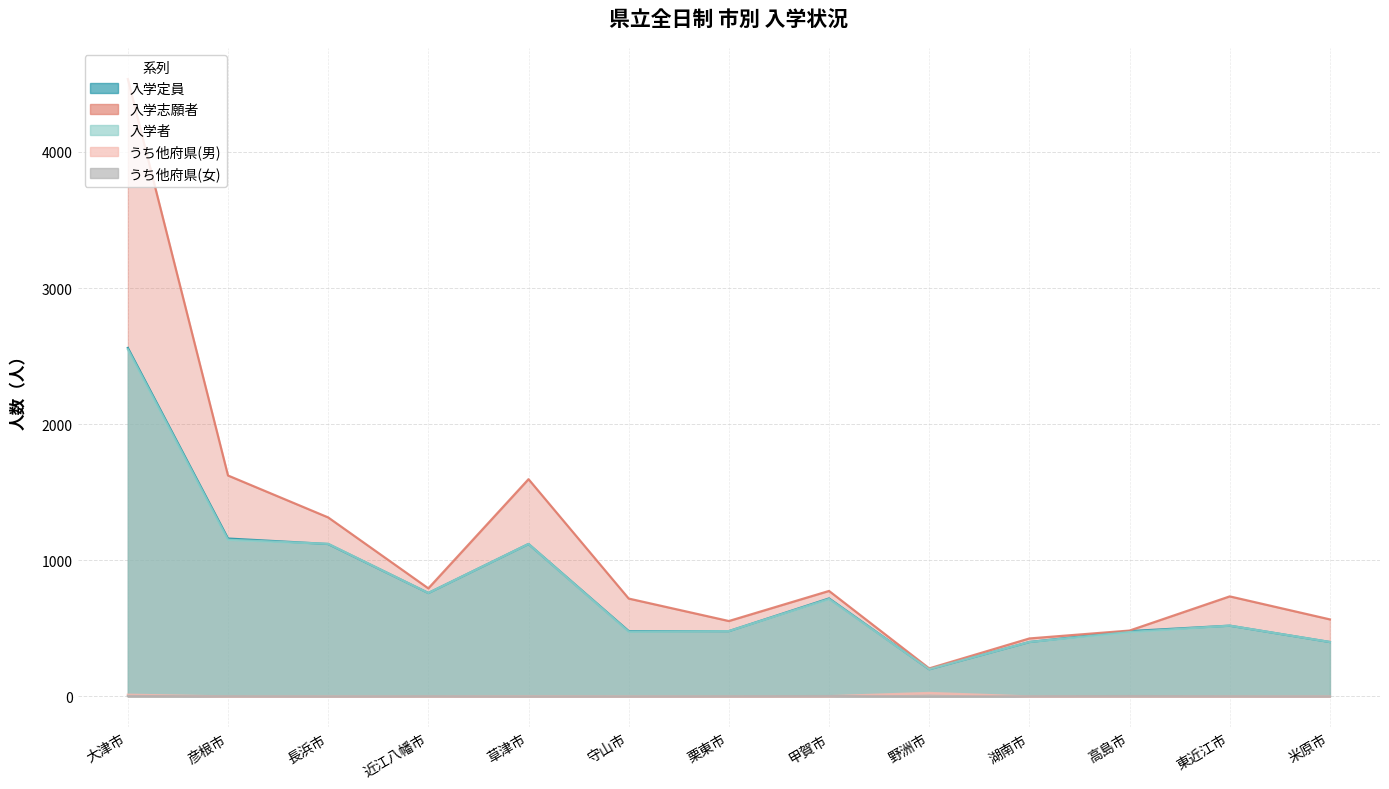

At which category does 入学志願者 reach its first local peak?

草津市